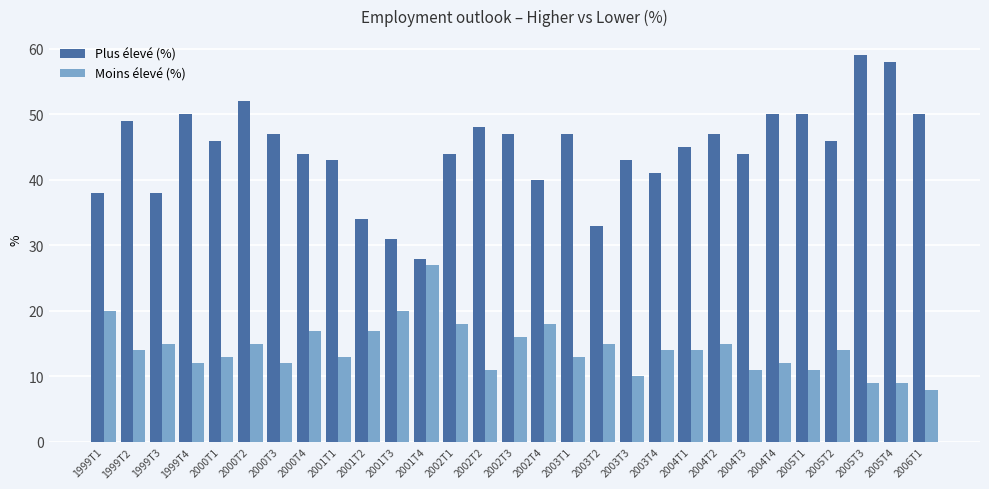

What is the smallest value displayed?

8